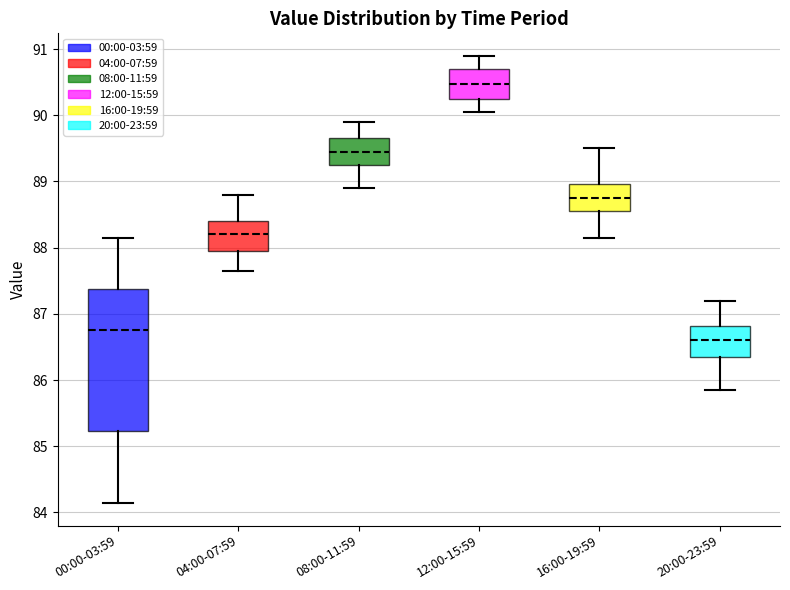

Reading left to right, read every box against the y-axis: the position of its median line, the range the box covers, and the ends of its whiskers. The values are not printed on the chart, so give them approximately, as read against the axis.

00:00-03:59: median 86.8, box 85.2 to 87.4, whiskers 84.1 to 88.2
04:00-07:59: median 88.2, box 88.0 to 88.4, whiskers 87.7 to 88.8
08:00-11:59: median 89.5, box 89.3 to 89.7, whiskers 88.9 to 89.9
12:00-15:59: median 90.5, box 90.3 to 90.7, whiskers 90.1 to 90.9
16:00-19:59: median 88.8, box 88.6 to 89.0, whiskers 88.2 to 89.5
20:00-23:59: median 86.6, box 86.4 to 86.8, whiskers 85.9 to 87.2